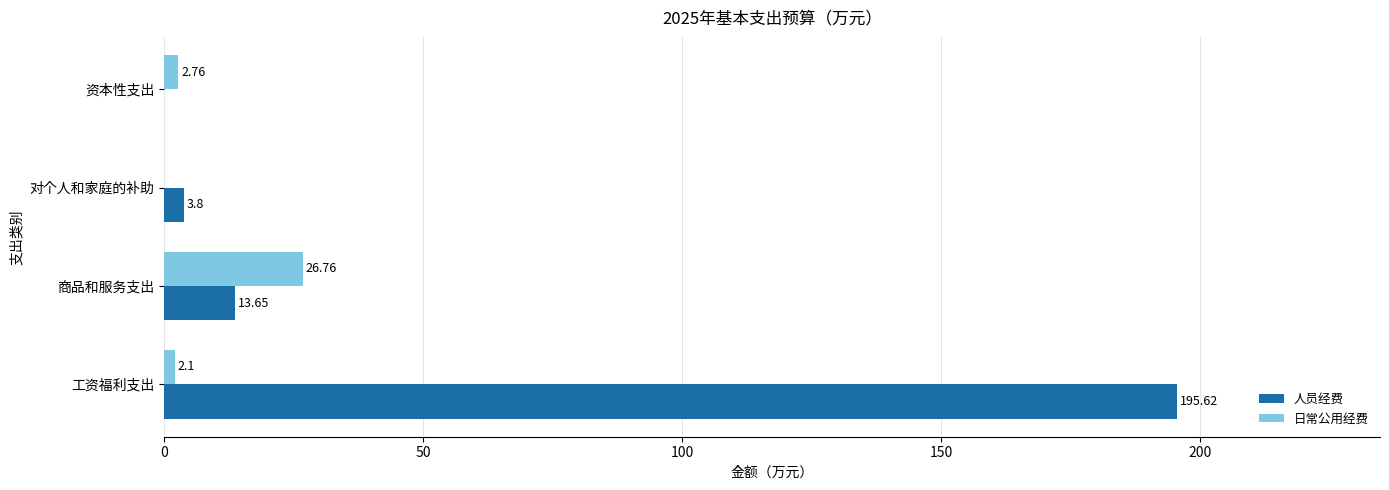

At which label does 日常公用经费 reach its peak?

商品和服务支出